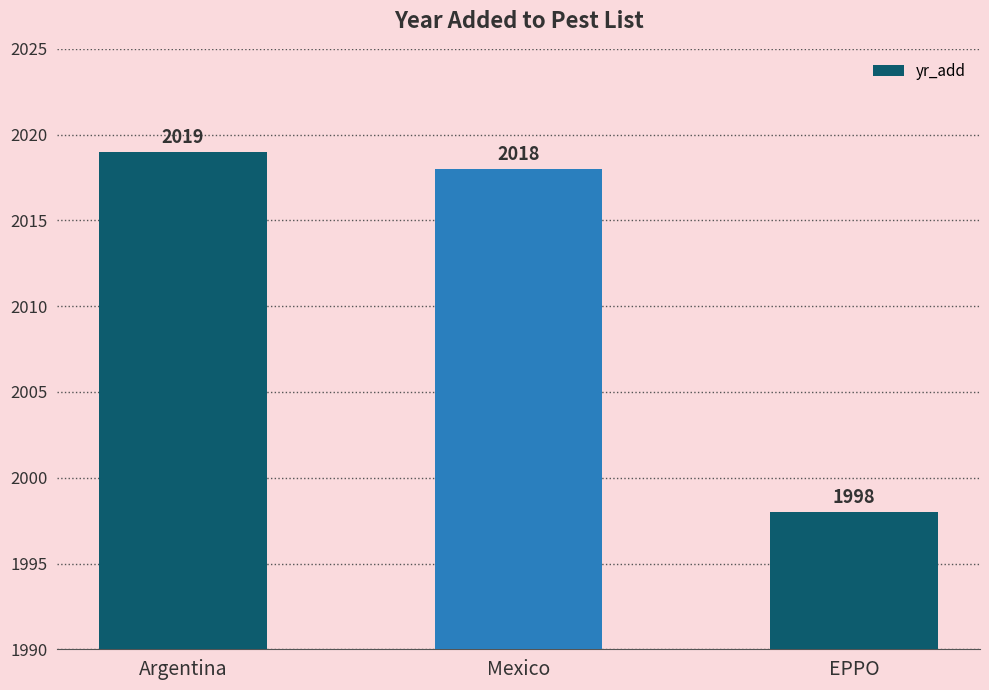

What is the difference between the values at EPPO and Argentina?

21